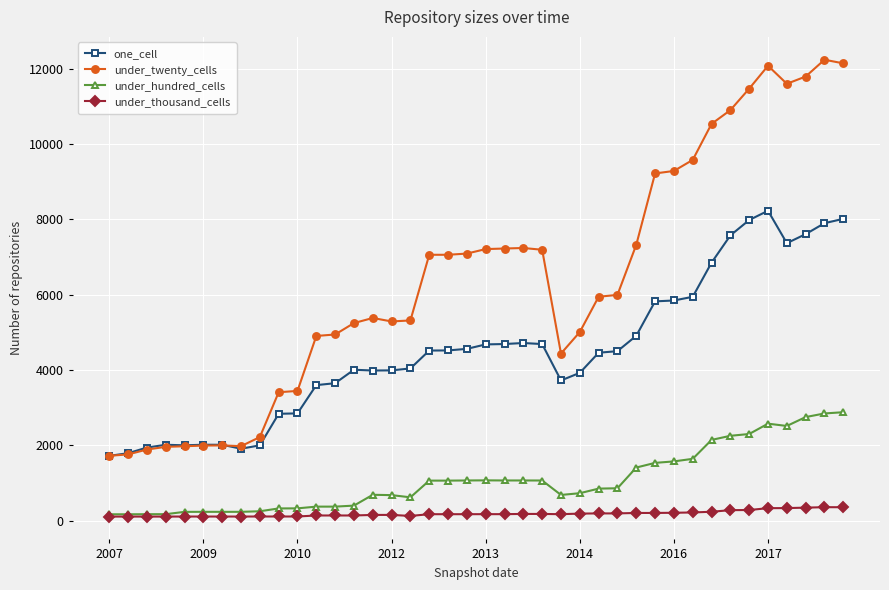

True or false: one_cell and under_hundred_cells cross at least once.

False